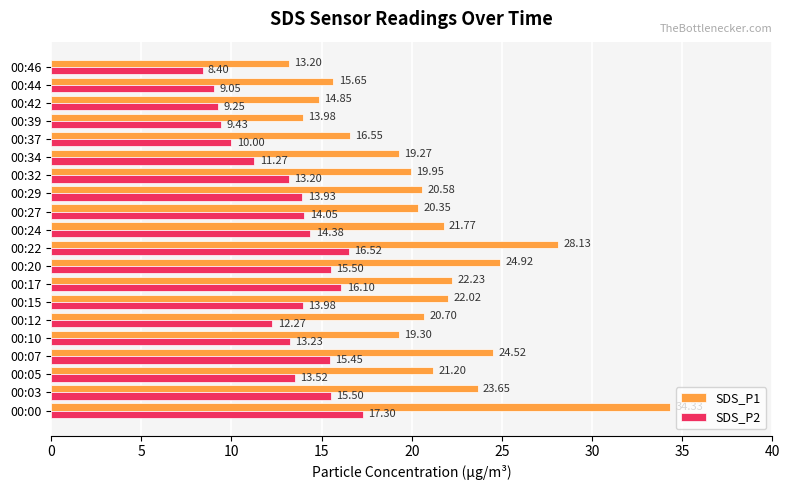

Rank the series by their average value, from lowest to highest.

SDS_P2, SDS_P1